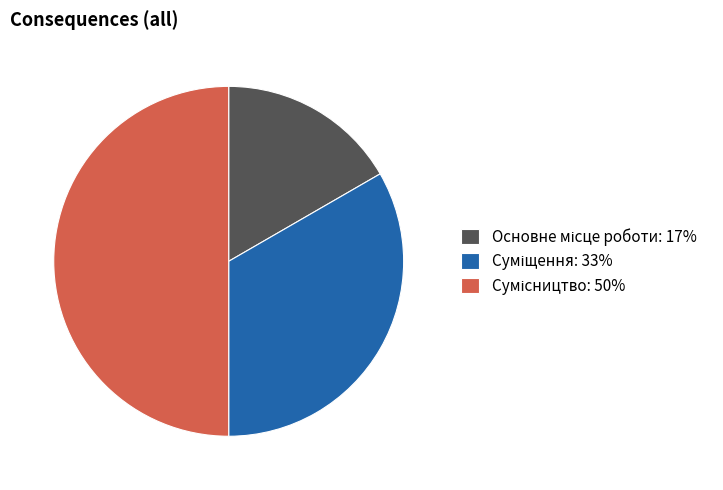

What is the total percentage of Суміщення and Основне місце роботи?

50.0%